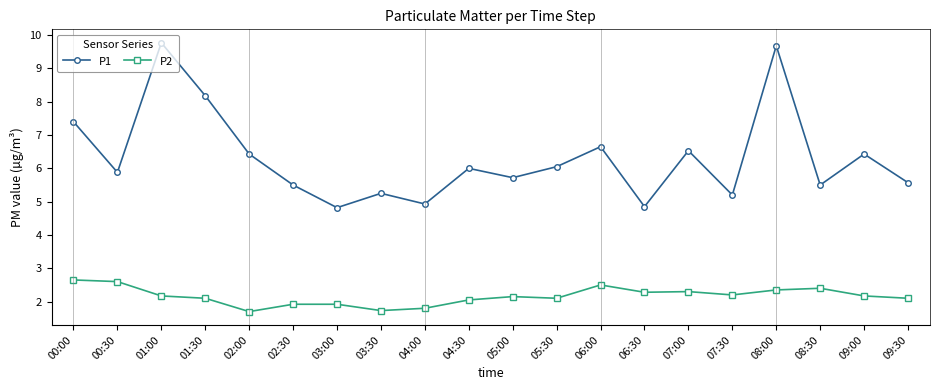

List the series in order of their peak value, lowest first.

P2, P1